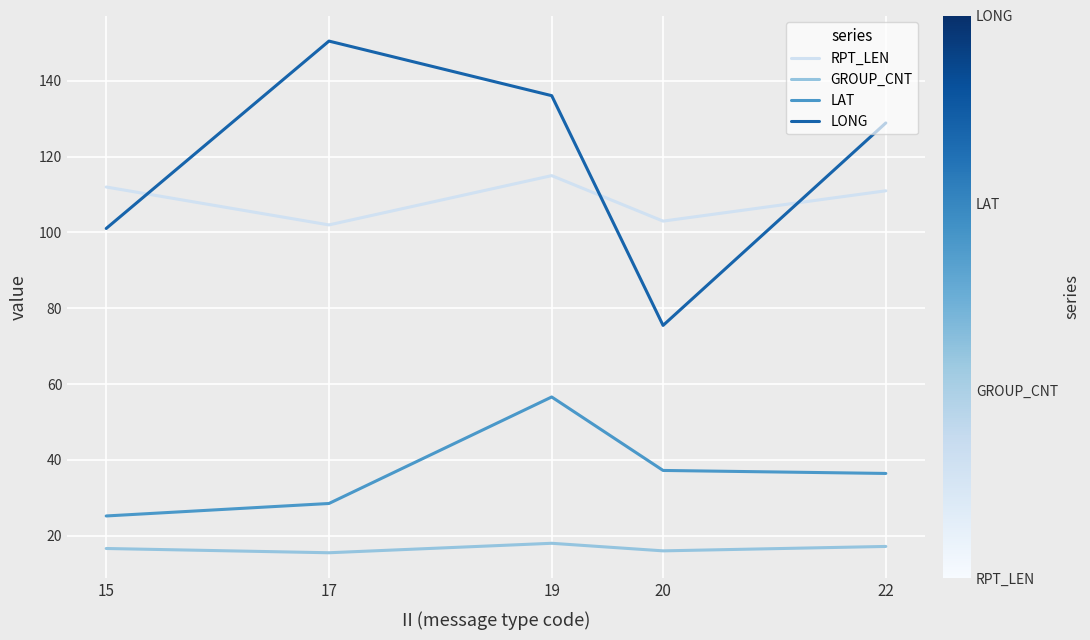

Rank the series by their maximum value, from lowest to highest.

GROUP_CNT, LAT, RPT_LEN, LONG